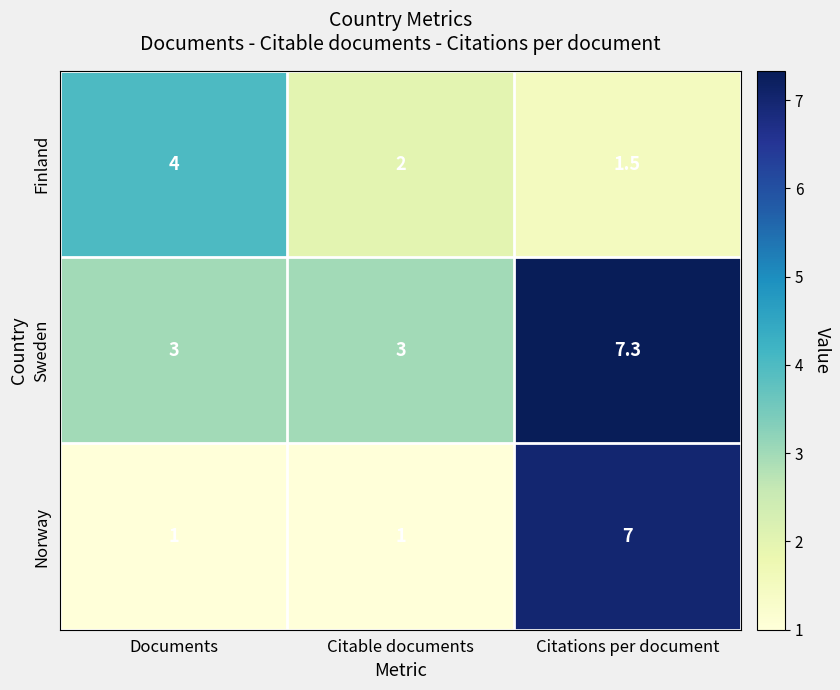

What is the spread (max minus min) of values at Documents?

3.0